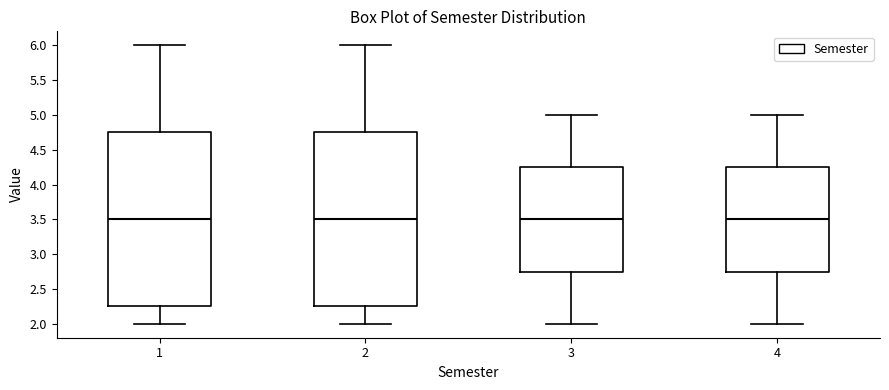

Reading left to right, transcribe this box plot: for each box, give where its median line is, the range the box spans, and where its two whiskers end, as read against the y-axis. The values are not printed on the chart, so give them approximately, as read against the axis.

1: median 3.50, box 2.25 to 4.75, whiskers 2.00 to 6.00
2: median 3.50, box 2.25 to 4.75, whiskers 2.00 to 6.00
3: median 3.50, box 2.75 to 4.25, whiskers 2.00 to 5.00
4: median 3.50, box 2.75 to 4.25, whiskers 2.00 to 5.00